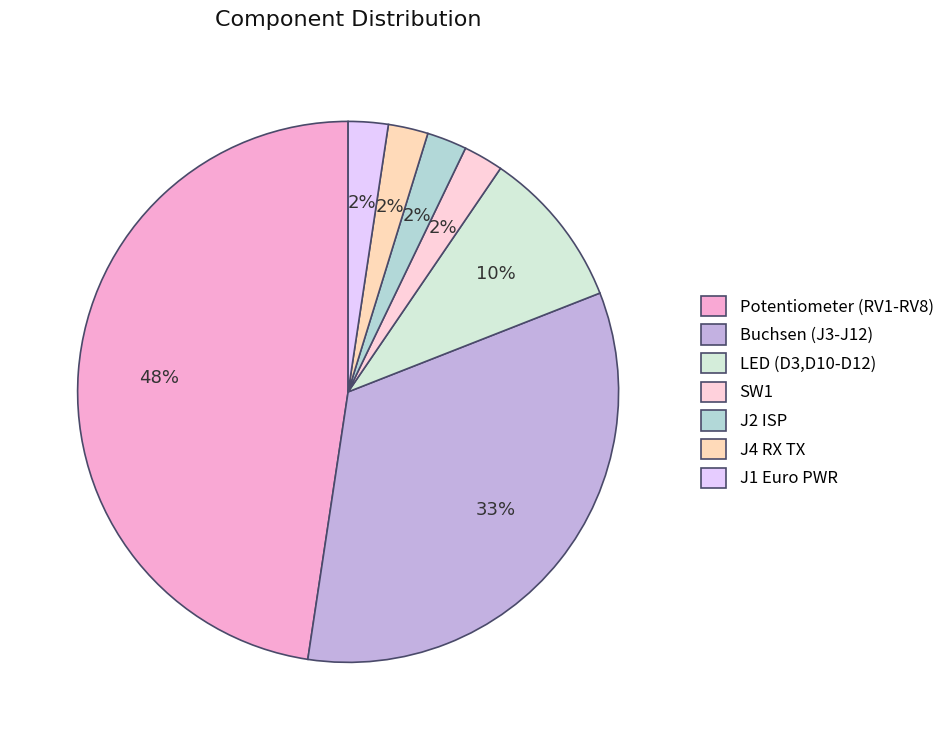

What is the change in value from LED (D3,D10-D12) to J2 ISP?

-3